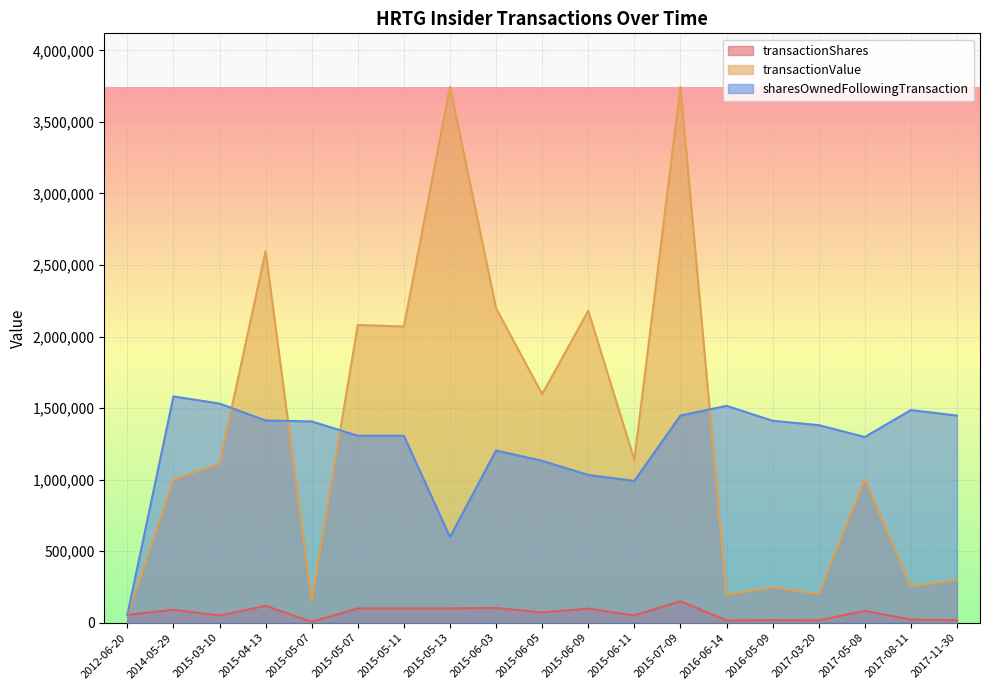

At how many categories does at least one series exceed 227863?

18